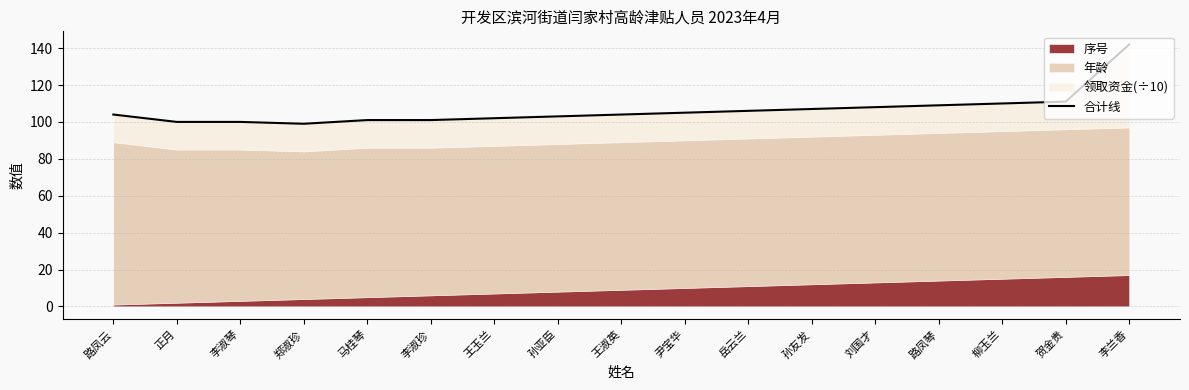

Reading left to right, extract all data points from this chart.

104	100	100	99	101	101	102	103	104	105	106	107	108	109	110	111	142